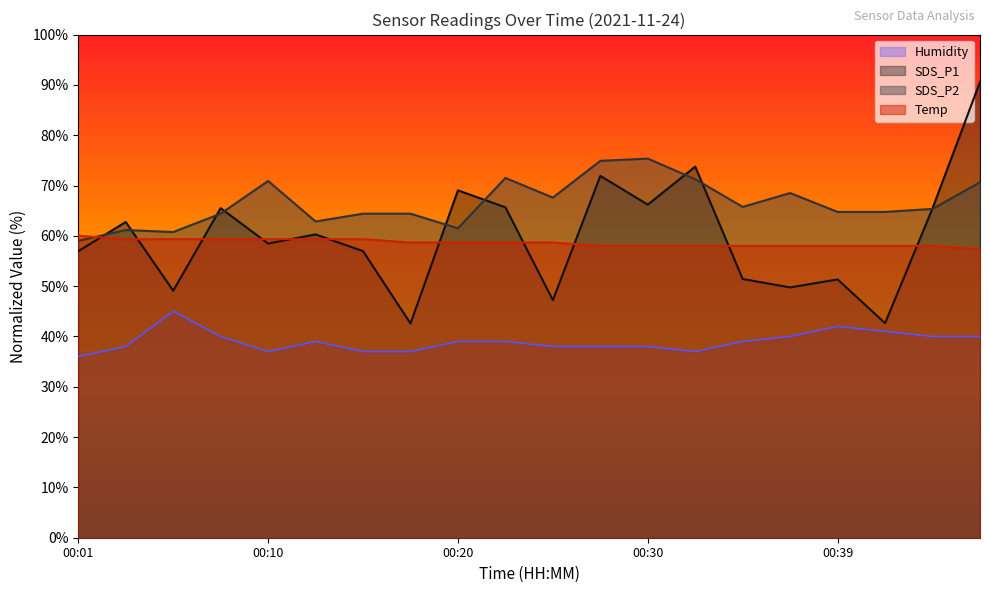

At which category is the sum across all series the highest?

00:47